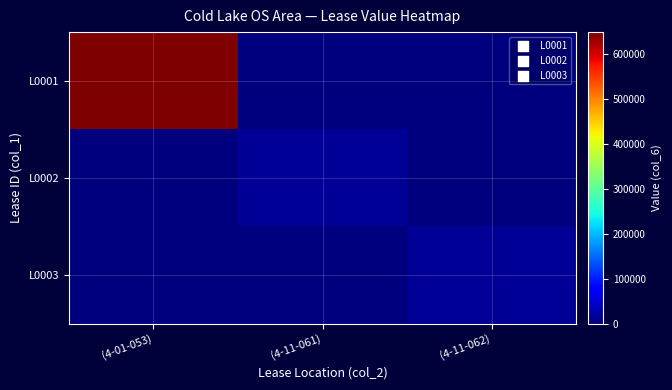

Which series has the largest total across all categories?

L0001